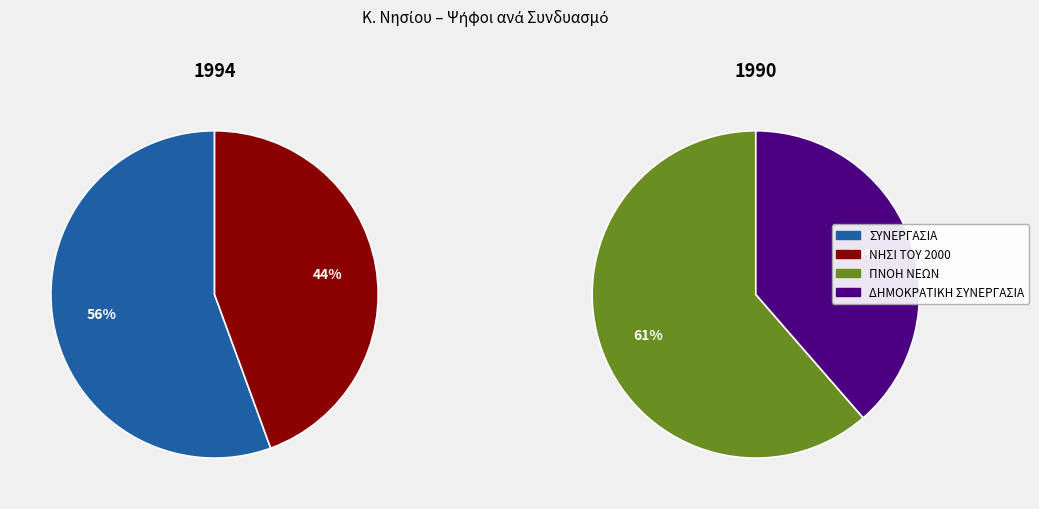

The 1 slice represents 30% of the pie. True or false?

False